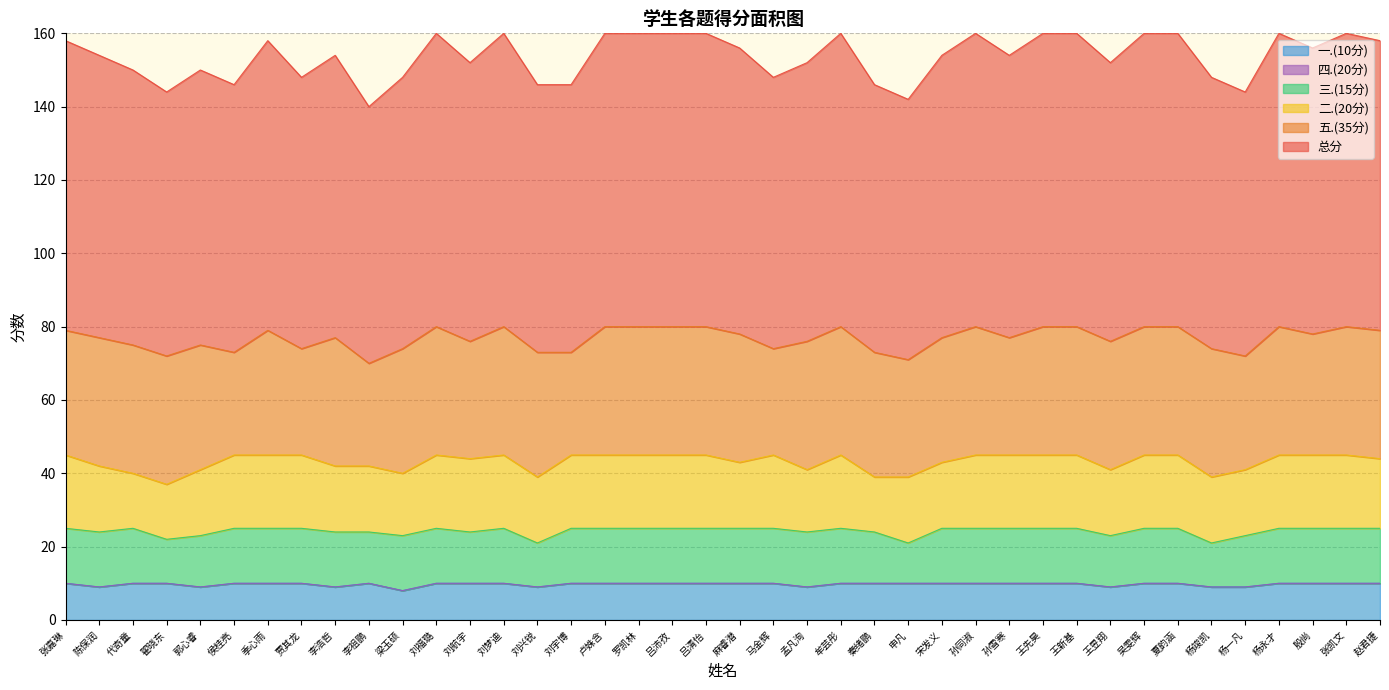

What is the total value across all series at 杨一凡?

144